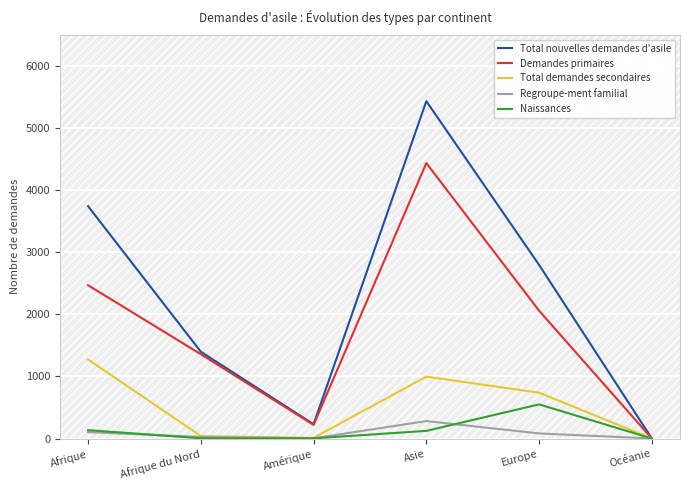

At which label is Total demandes secondaires closest to 636?

Europe